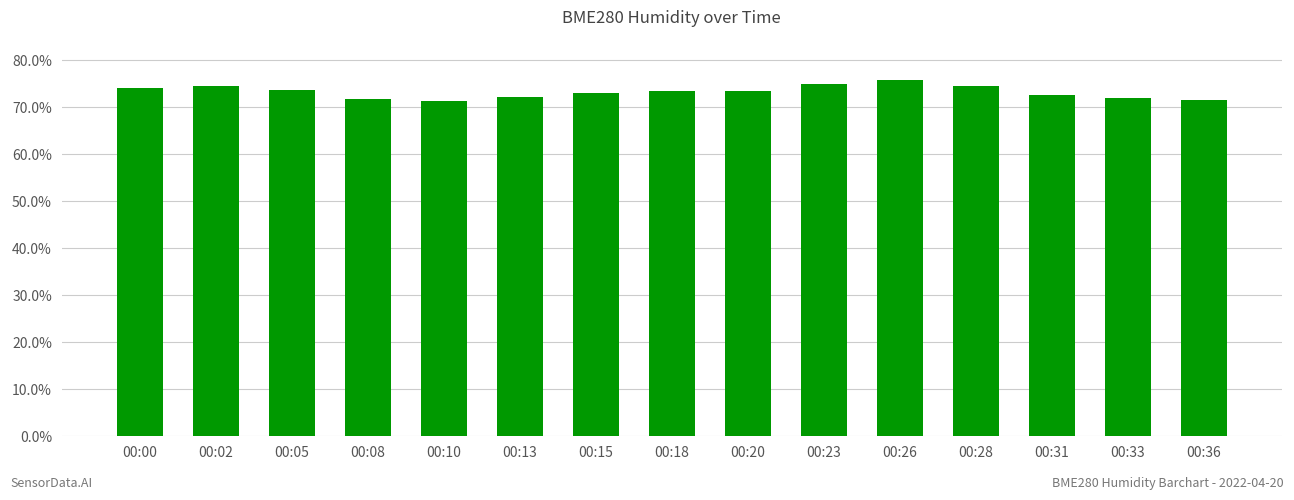

The value at 00:13 is 72.1. True or false?

True